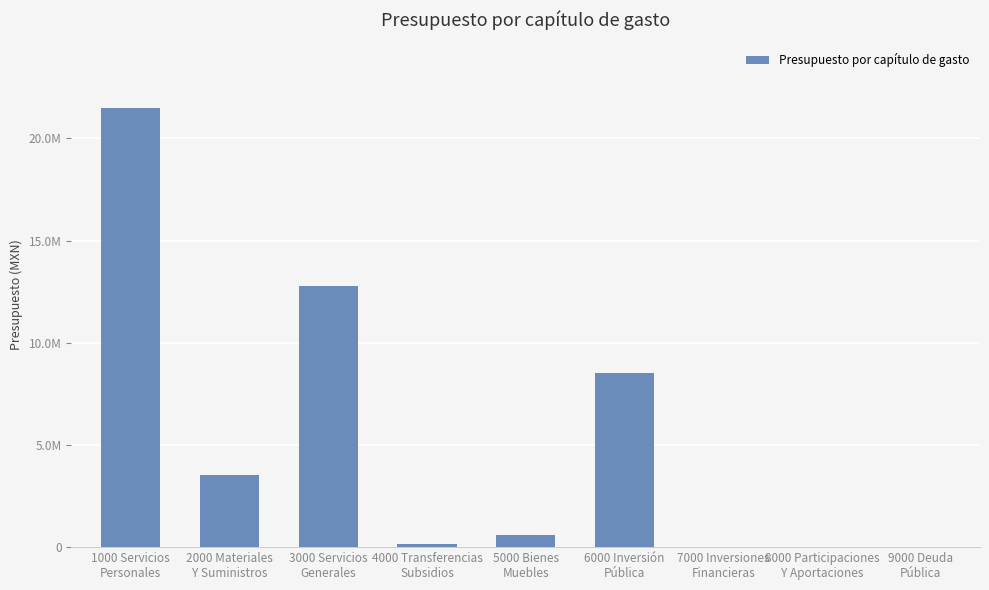

Are the bars grouped side by side (vs. stacked)?

No